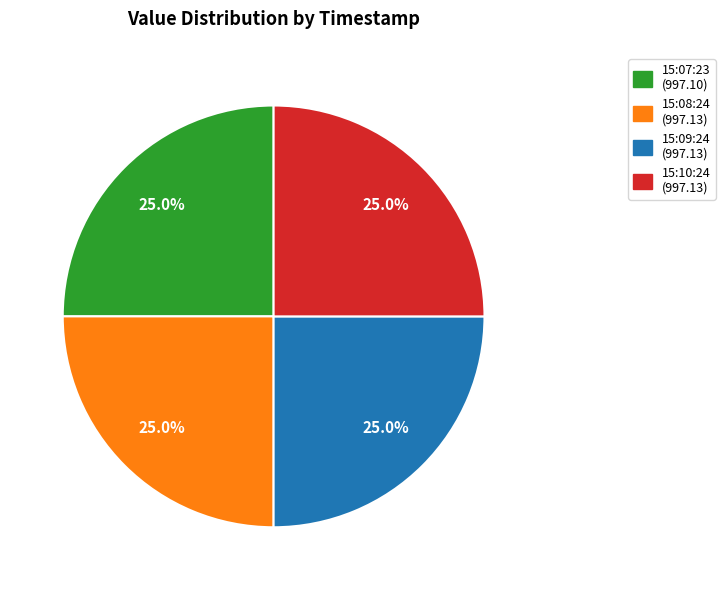

Does any single category account for the majority?

No